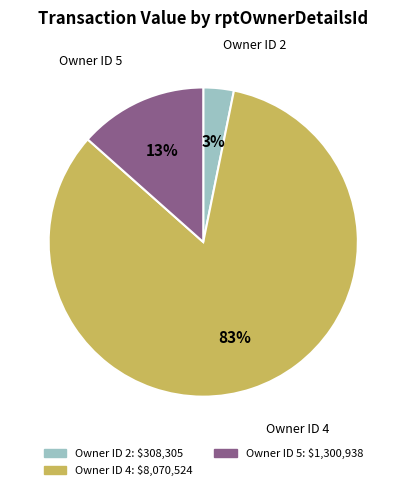

To the nearest percent, what is the average slice percentage?

33%